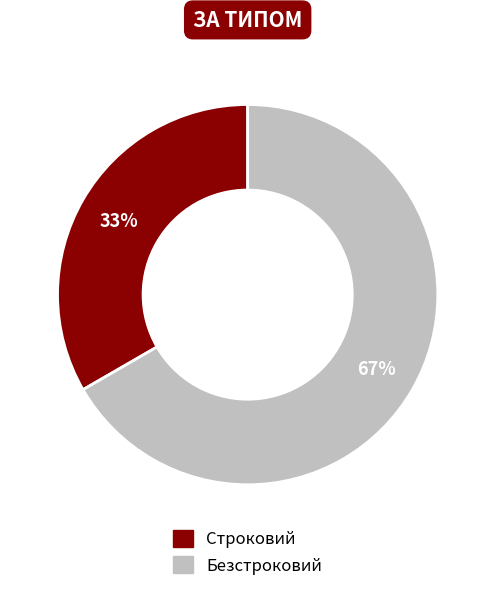

Combined, do Безстроковий and Строковий account for over 50%?

Yes